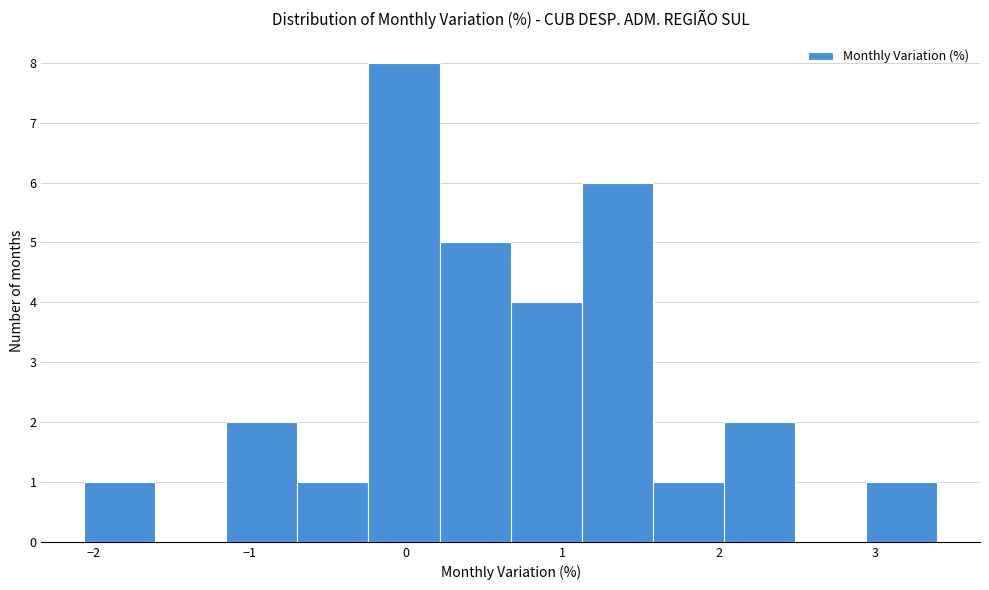

Which range on the x-axis has the tallest bar?

-0.2 to 0.2